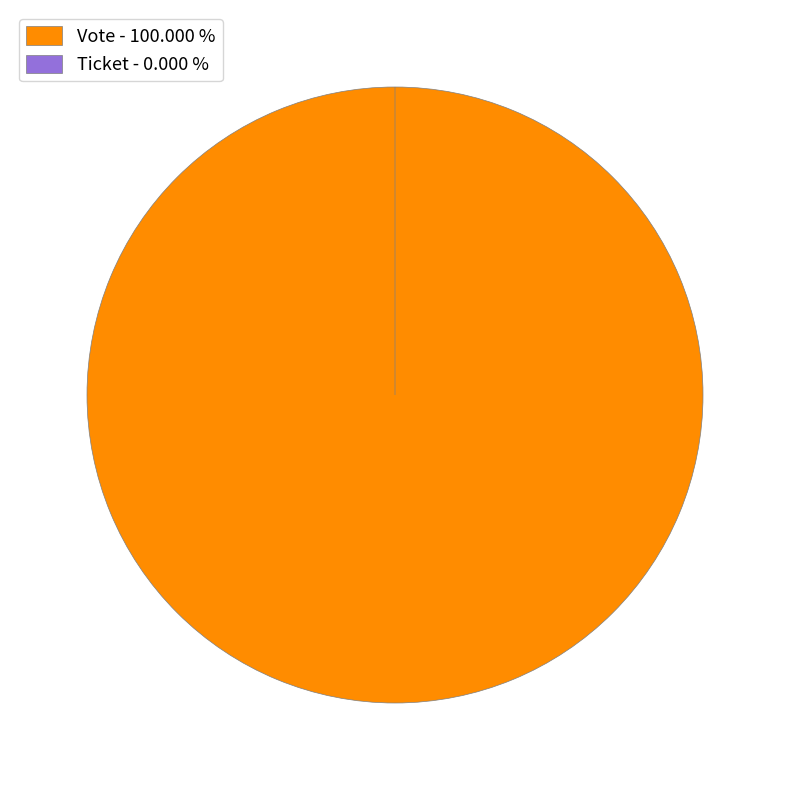

What is the majority slice?

Vote